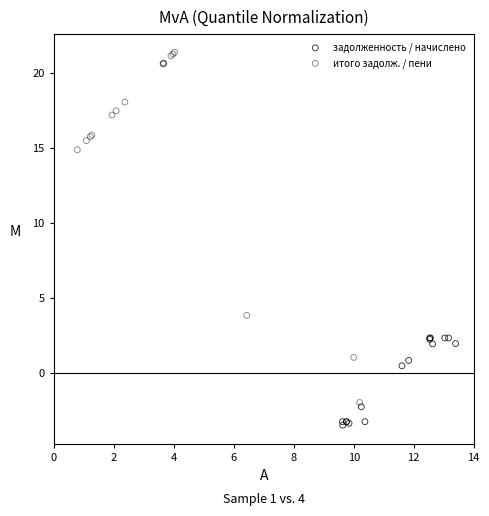

Which series reaches the maximum Y coordinate?

итого задолж. / пени